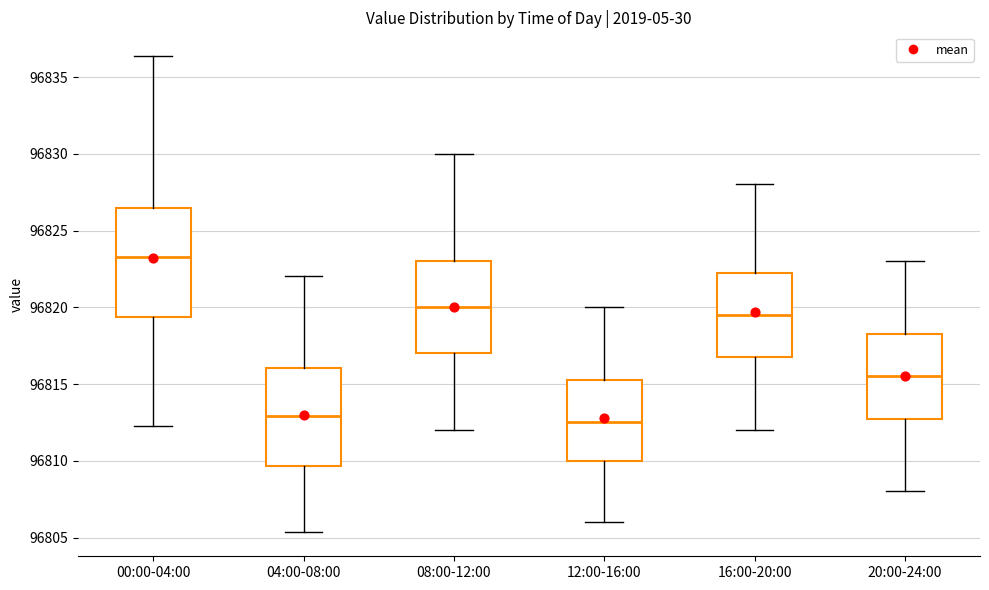

Reading left to right, read every box against the y-axis: the position of its median line, the range the box covers, and the ends of its whiskers. The values are not printed on the chart, so give them approximately, as read against the axis.

00:00-04:00: median 96823.5, box 96819.5 to 96826.5, whiskers 96812.5 to 96836.5
04:00-08:00: median 96813.0, box 96809.5 to 96816.0, whiskers 96805.5 to 96822.0
08:00-12:00: median 96820.0, box 96817.0 to 96823.0, whiskers 96812.0 to 96830.0
12:00-16:00: median 96812.5, box 96810.0 to 96815.5, whiskers 96806.0 to 96820.0
16:00-20:00: median 96819.5, box 96817.0 to 96822.5, whiskers 96812.0 to 96828.0
20:00-24:00: median 96815.5, box 96813.0 to 96818.5, whiskers 96808.0 to 96823.0